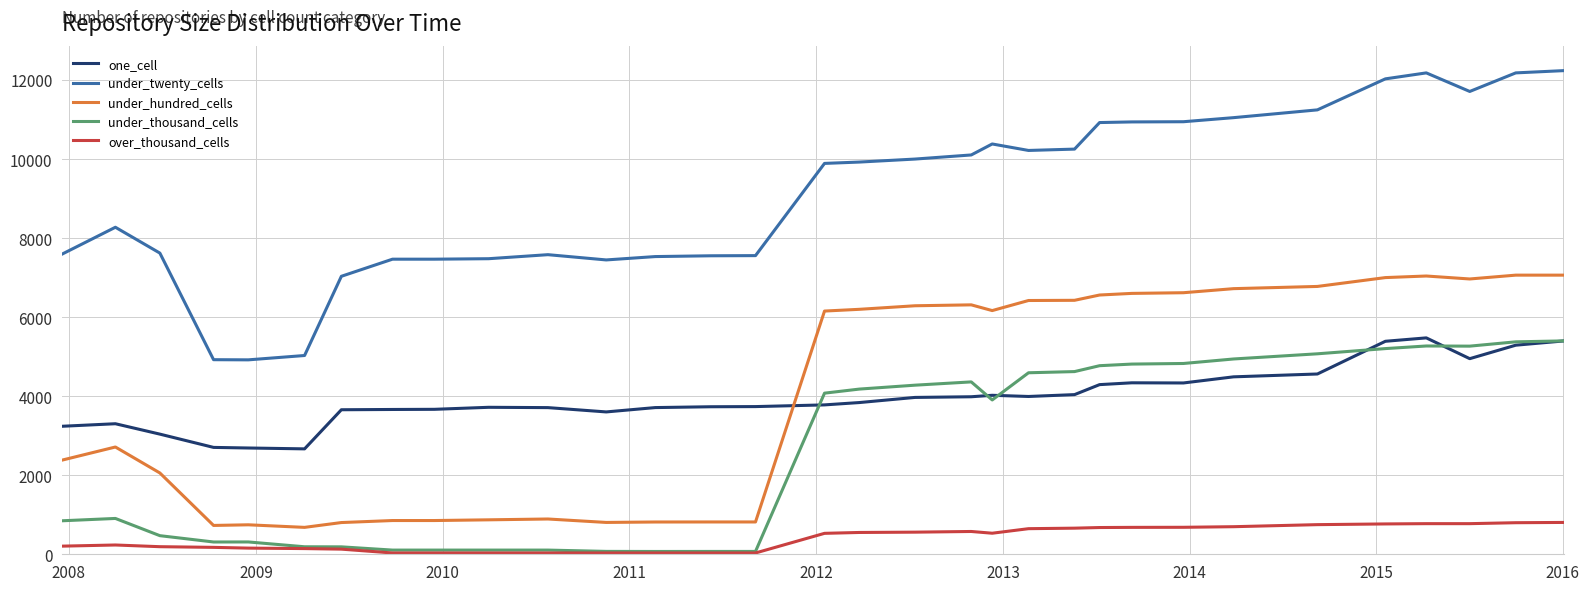

Which series has the largest range (max minus min)?

under_twenty_cells